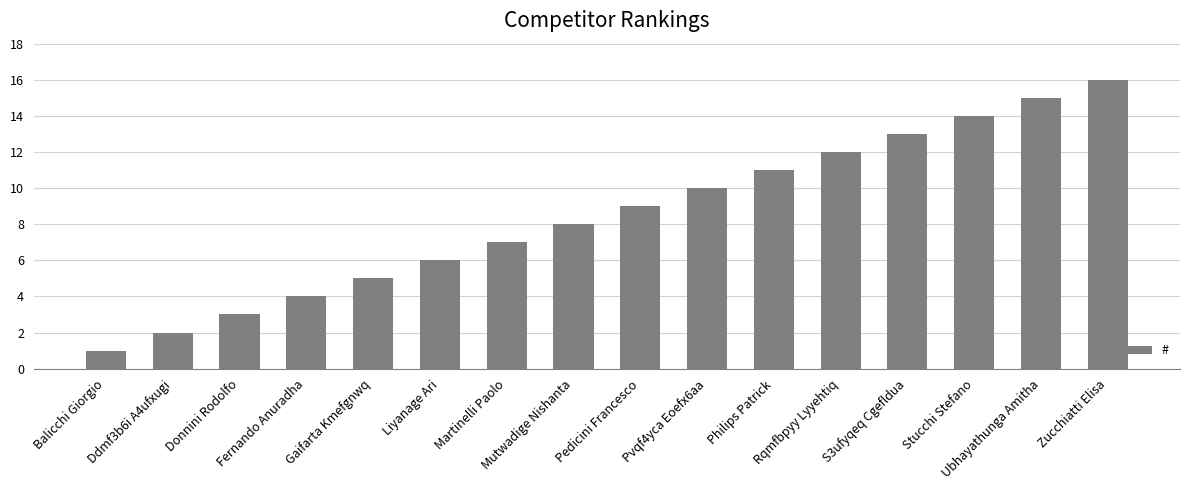

What is the difference between the values at Balicchi Giorgio and Liyanage Ari?

5